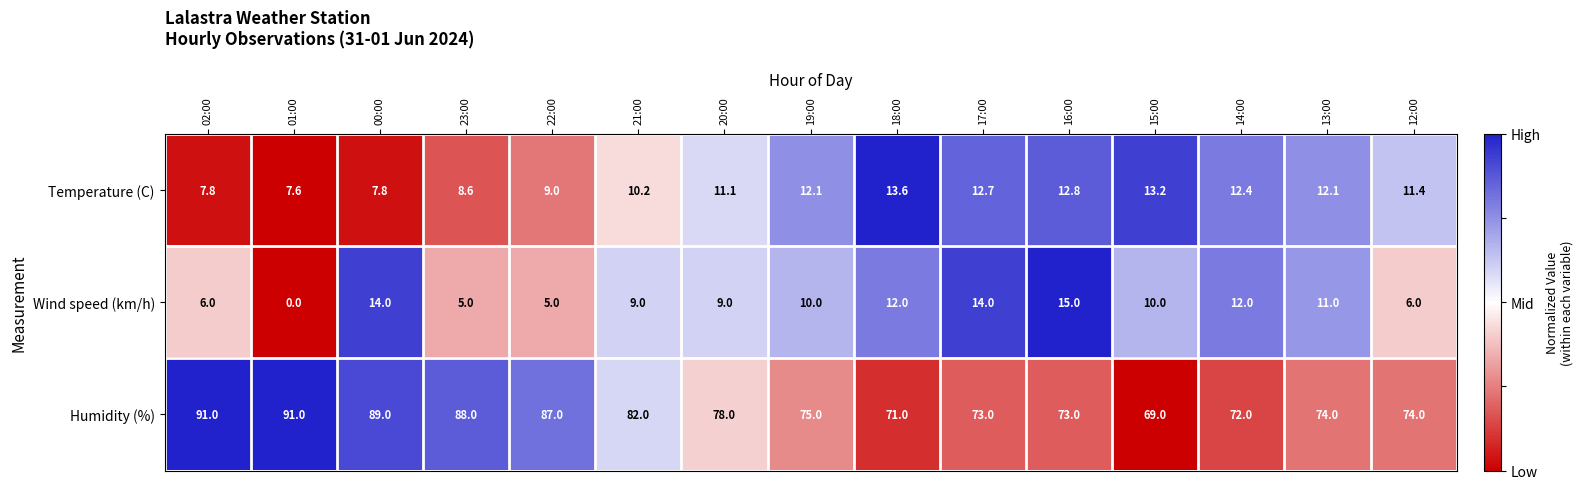

Is it true that Humidity (%) equals 27.7 at 14:00?

False